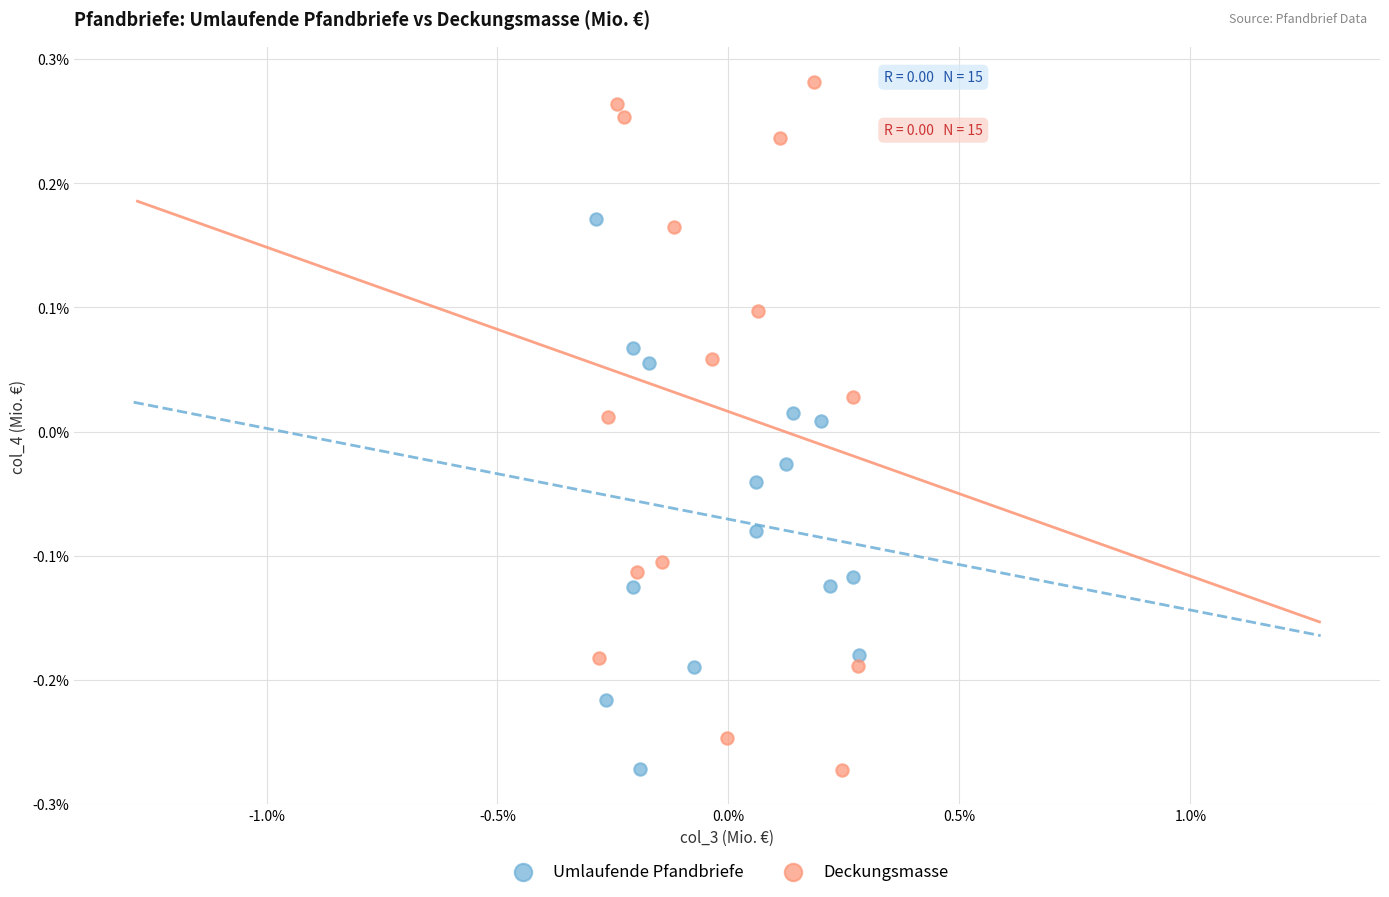

What are all the series names shown in the legend?

Umlaufende Pfandbriefe, Deckungsmasse